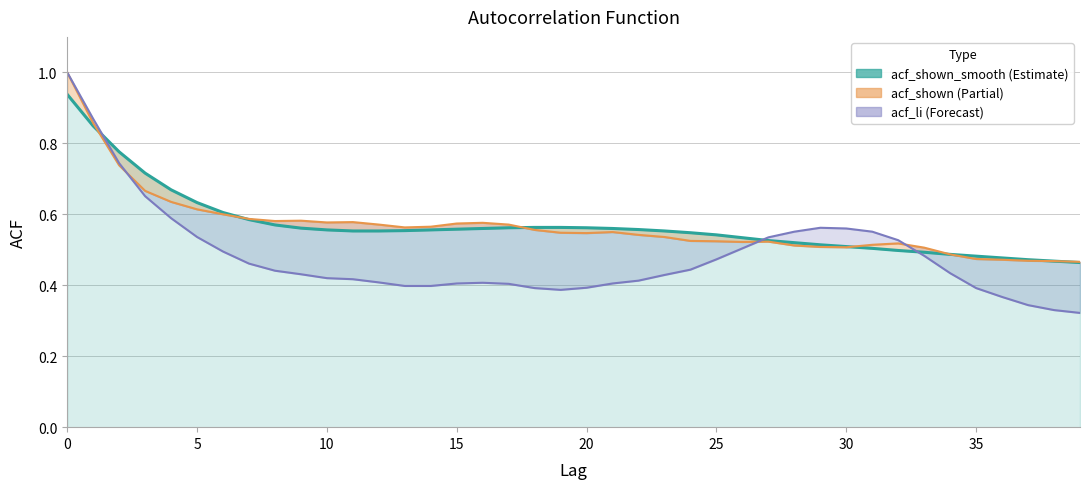

What is the label of the 23rd point from the right?

17